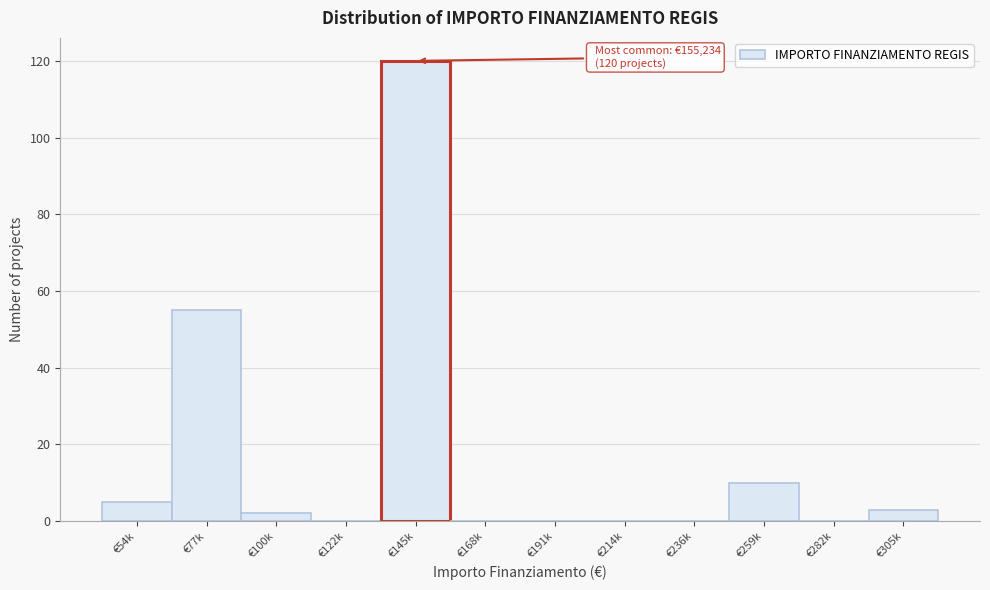

Reading left to right, extract all data points from this chart.

€54k=5	€77k=55	€100k=2	€122k=0	€145k=120	€168k=0	€191k=0	€214k=0	€236k=0	€259k=10	€282k=0	€305k=3